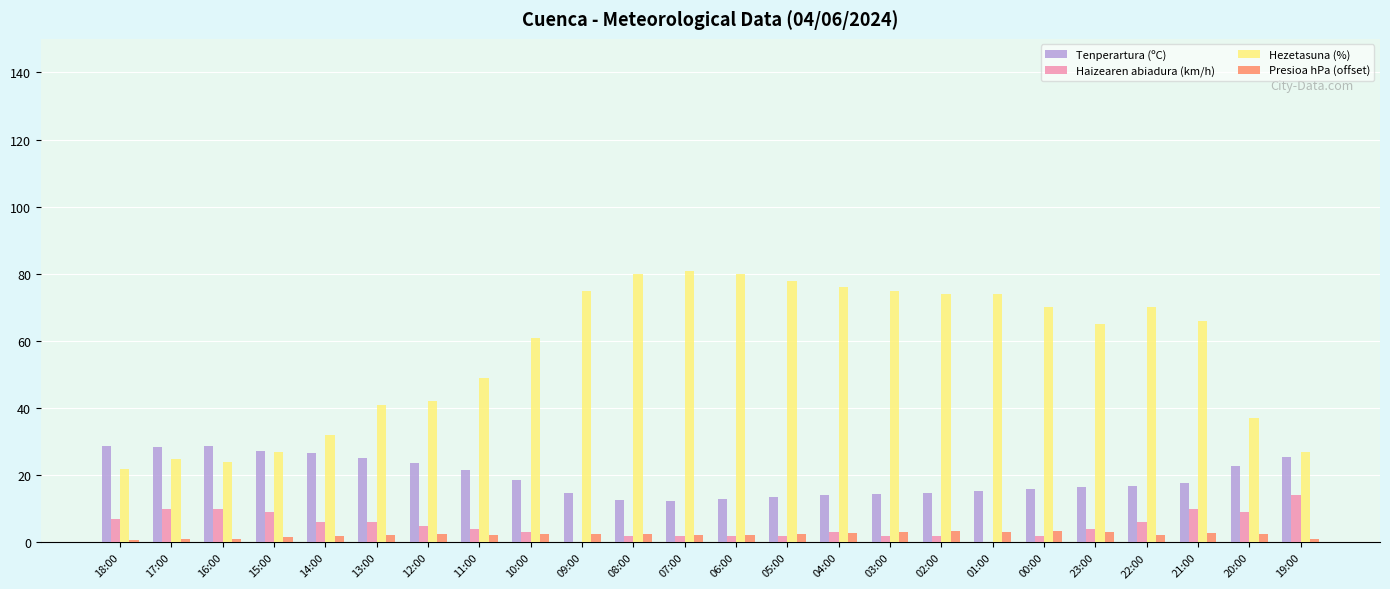

Where does the Haizearen abiadura (km/h) series first go above 4?

18:00